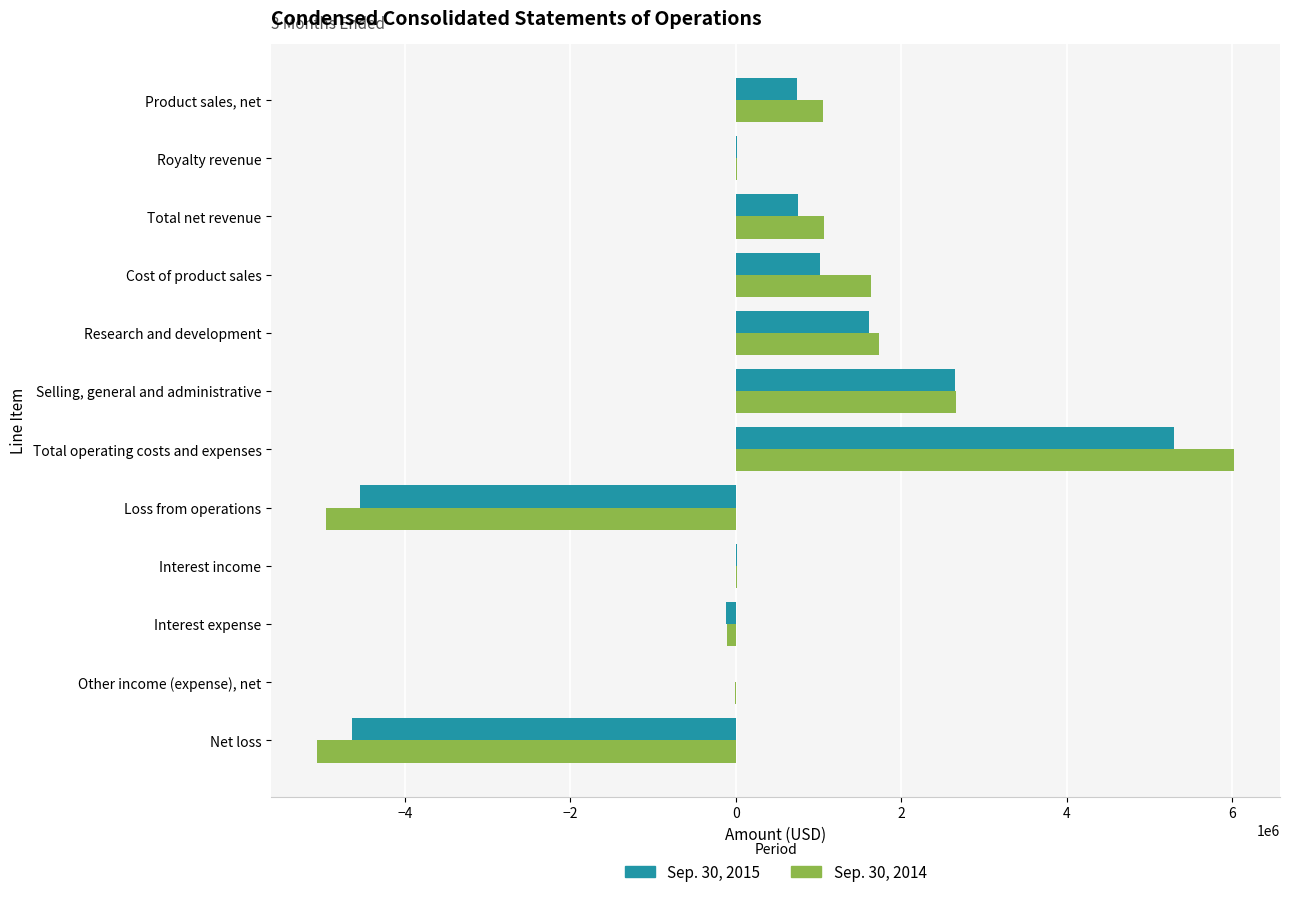

True or false: Sep. 30, 2015 has a value of 1023000 at Cost of product sales.

True